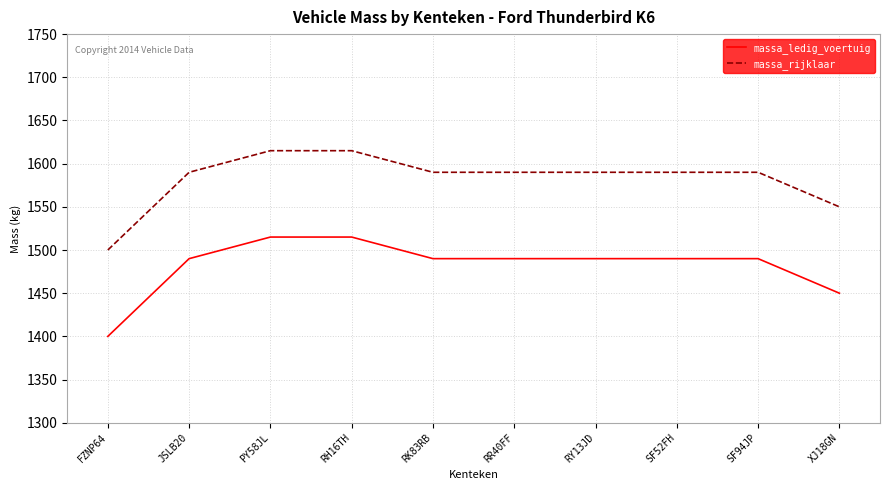

Reading right to left, list all the values displayed in this chart.

massa_ledig_voertuig: 1450	1490	1490	1490	1490	1490	1515	1515	1490	1400
massa_rijklaar: 1550	1590	1590	1590	1590	1590	1615	1615	1590	1500